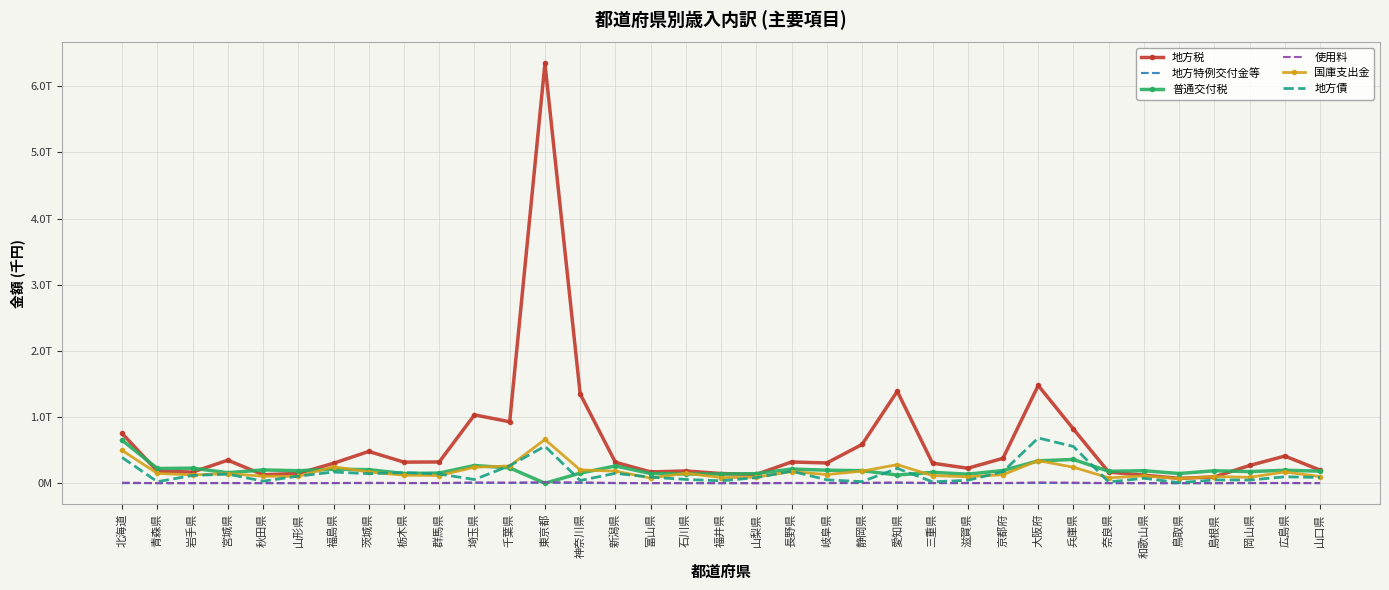

What are all the series names shown in the legend?

地方税, 地方特例交付金等, 普通交付税, 使用料, 国庫支出金, 地方債